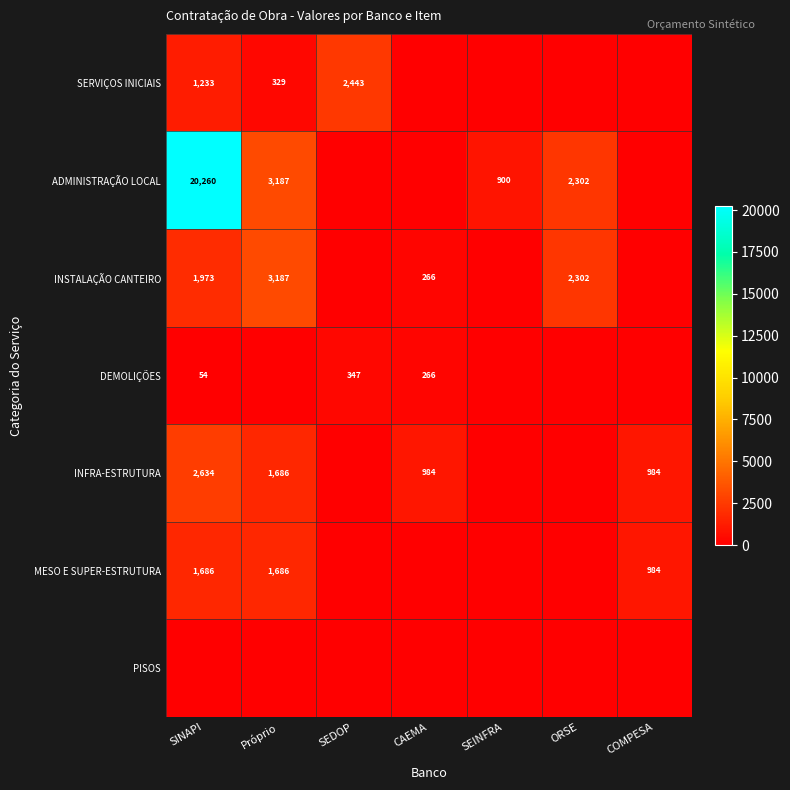

True or false: SERVIÇOS INICIAIS has a value of 1078 at SEDOP.

False